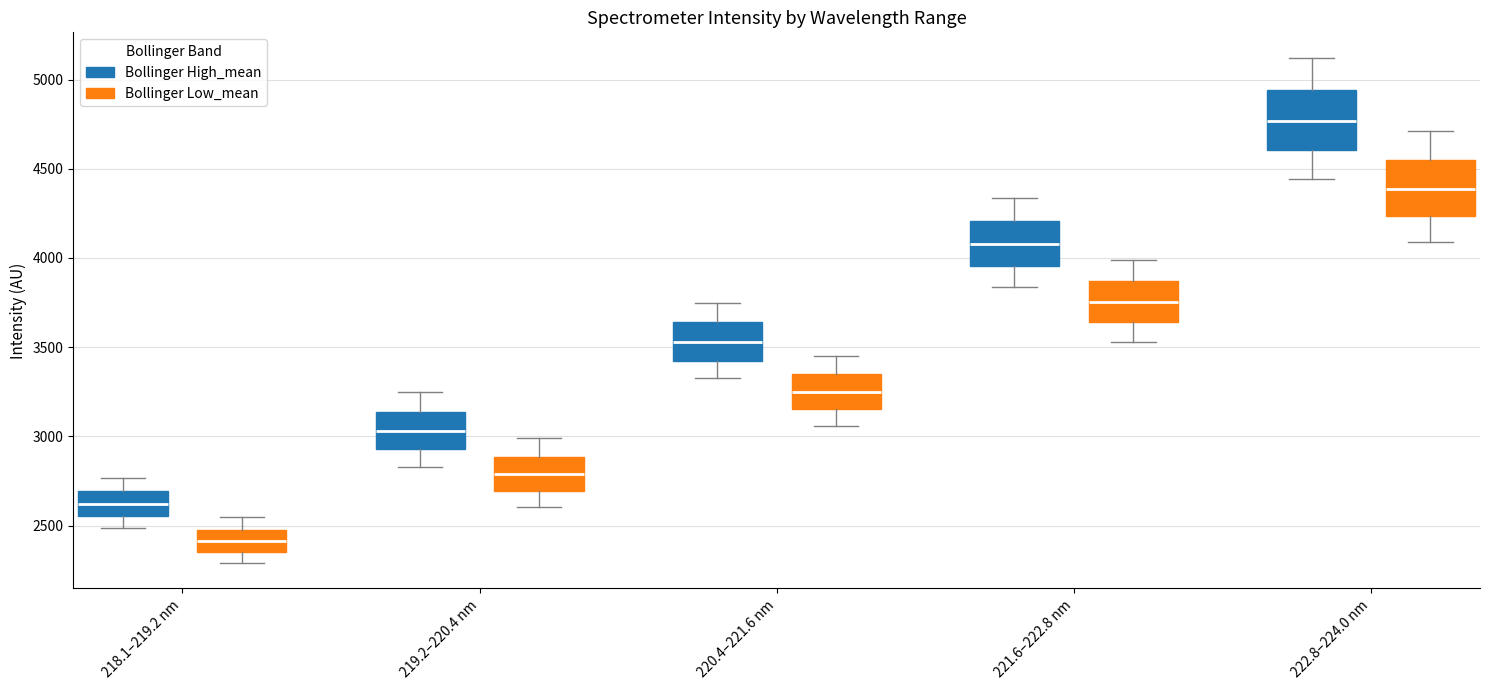

Which box's median line is the lowest?

218.1–219.2 nm (Bollinger Low_mean)